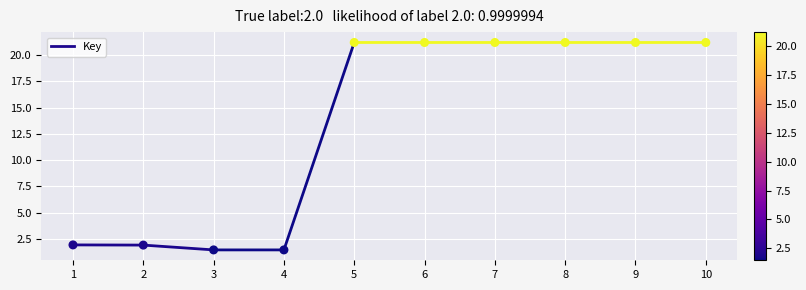

What is the range of X values (max minus min)?

9.0